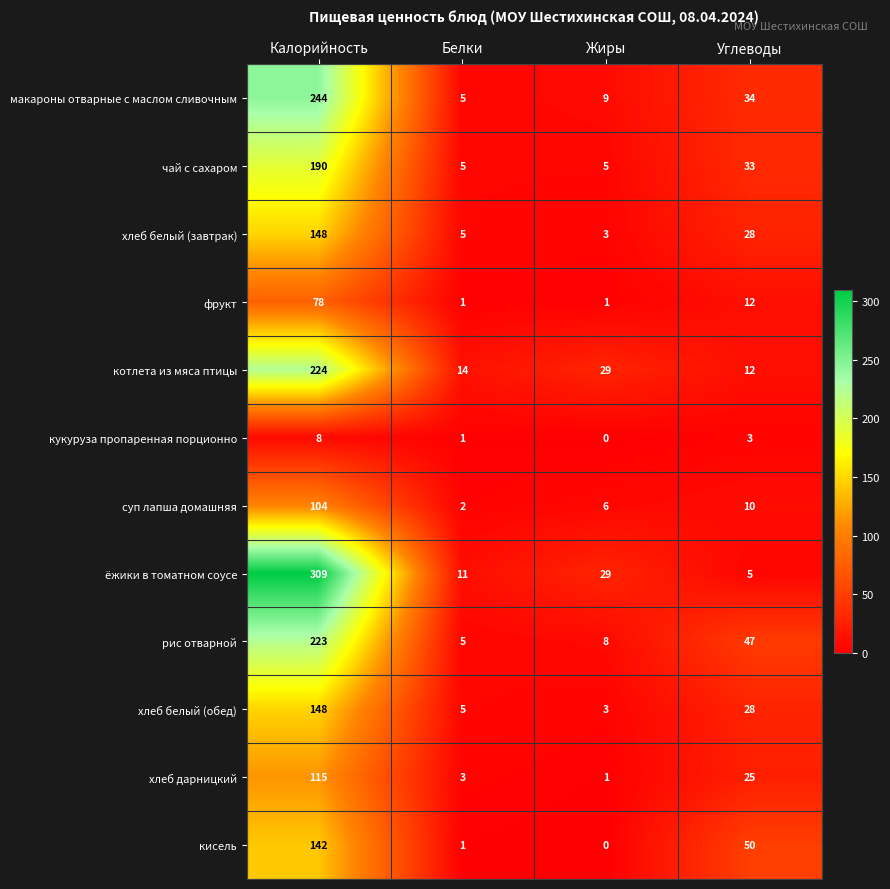

What is the difference between the кукуруза пропаренная порционно values at Жиры and Калорийность?

8